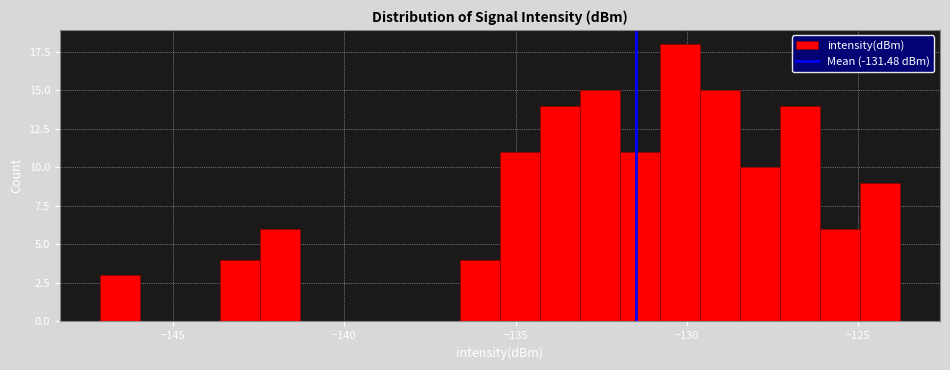

Around what value on the x-axis is the tallest bar? Give the approximate position of its centre, as read against the axis.

-130.0